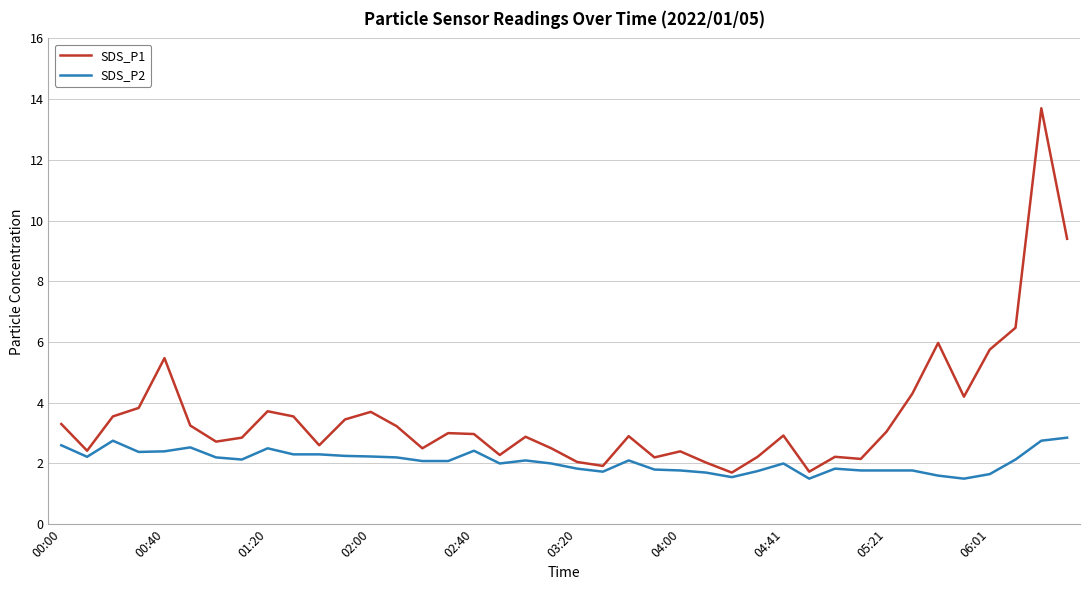

How many lines are shown in the chart?

2